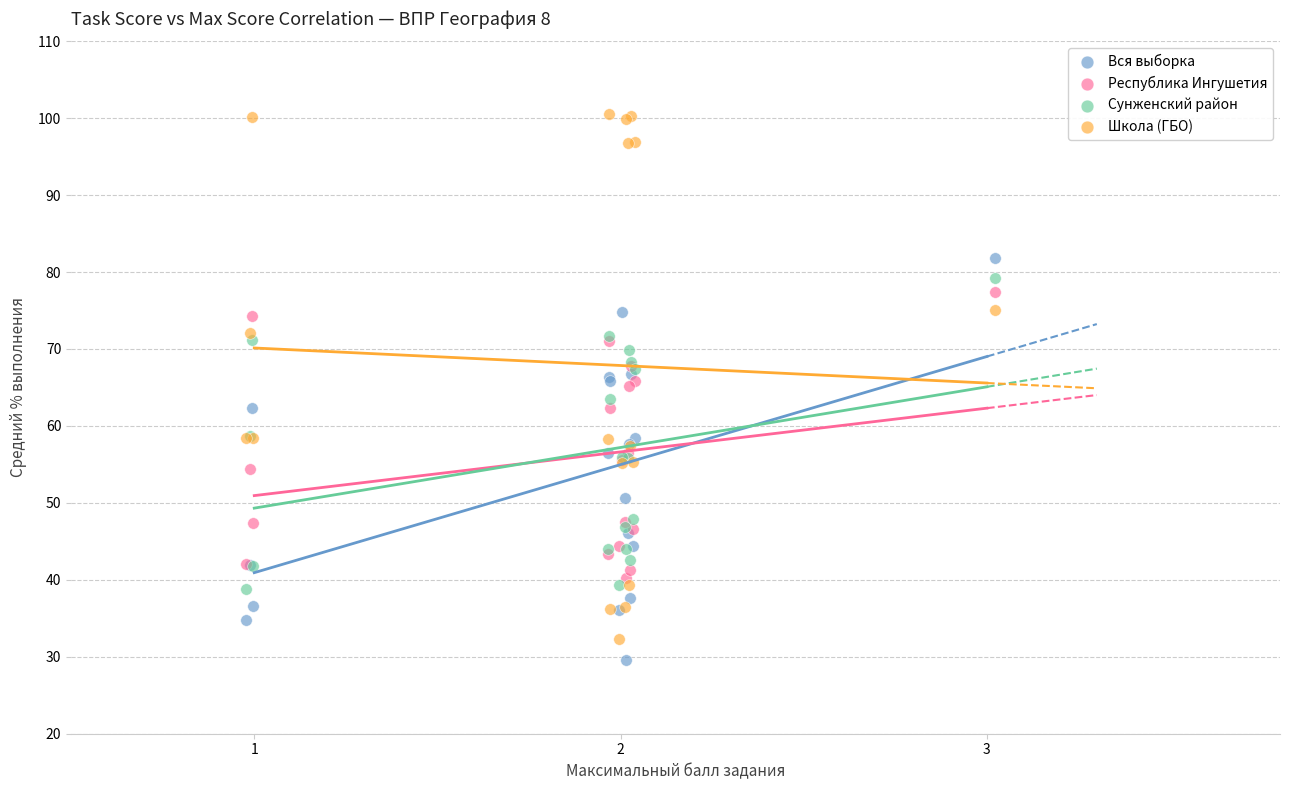

What are all the series names shown in the legend?

Вся выборка, Республика Ингушетия, Сунженский район, Школа (ГБО)